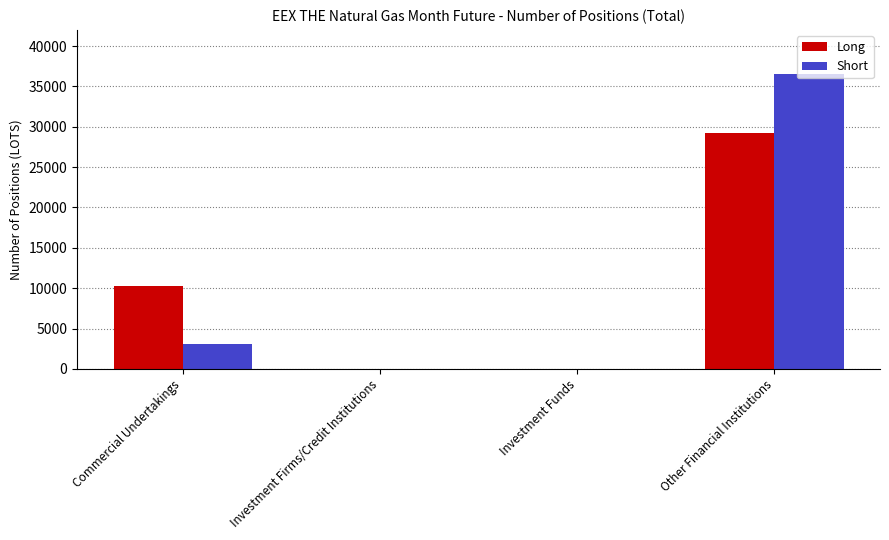

Where is Long nearest to the value 14633?

Commercial Undertakings